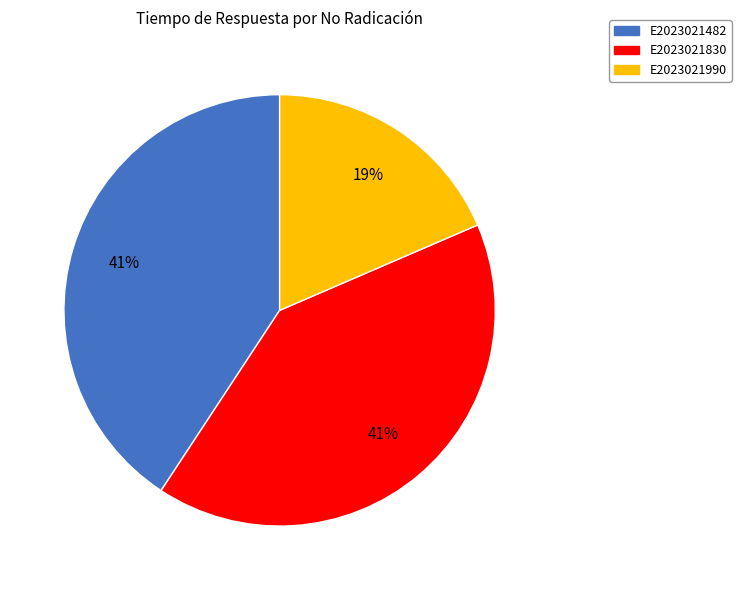

To the nearest percent, what is the difference between the E2023021830 and E2023021990 slice percentages?

22%